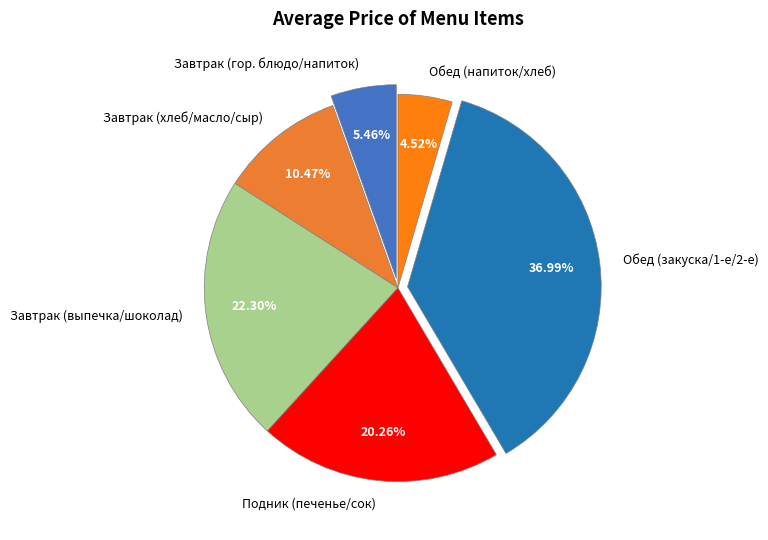

Between Завтрак (гор. блюдо/напиток) and Обед (напиток/хлеб), which is larger?

Завтрак (гор. блюдо/напиток)